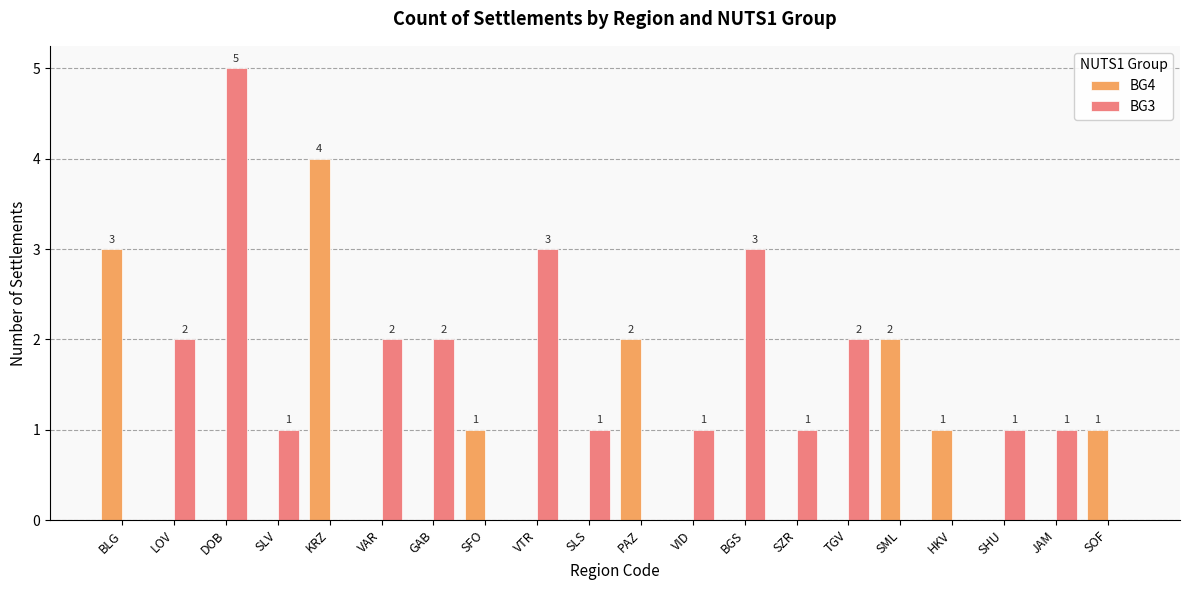

What is the sum of the BG3 values at BGS and HKV?

3